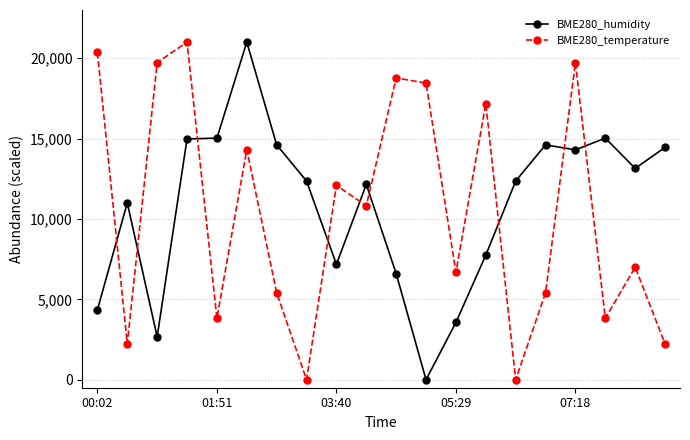

What is the value of the BME280_humidity point at the 9th from the left?

7174.6